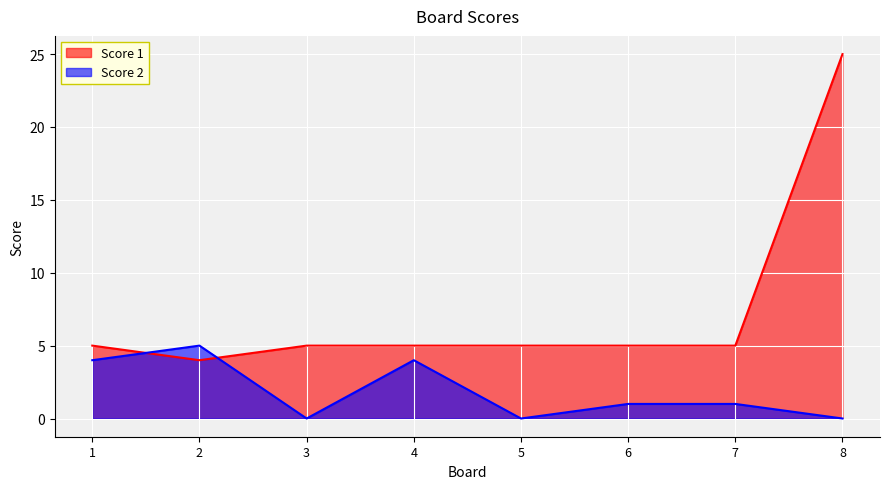

Is the value of Score 1 at 7 greater than the value of Score 2 at 8?

Yes